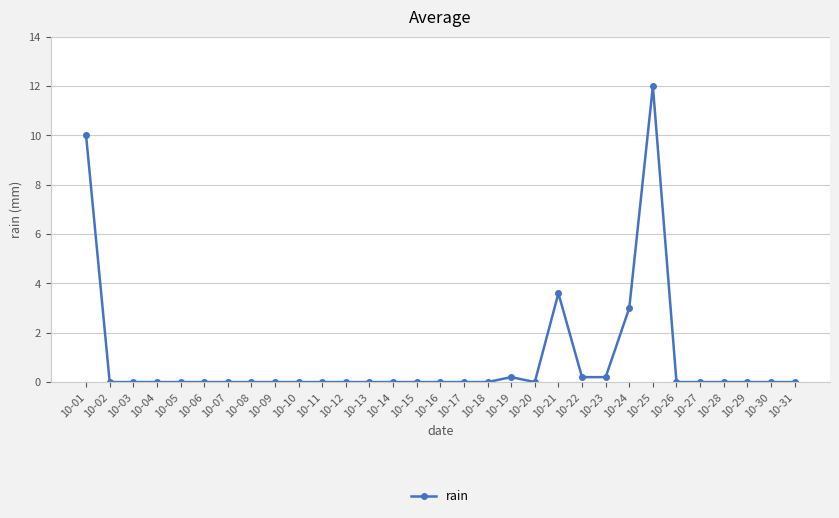

What is the sum of all values?

29.2